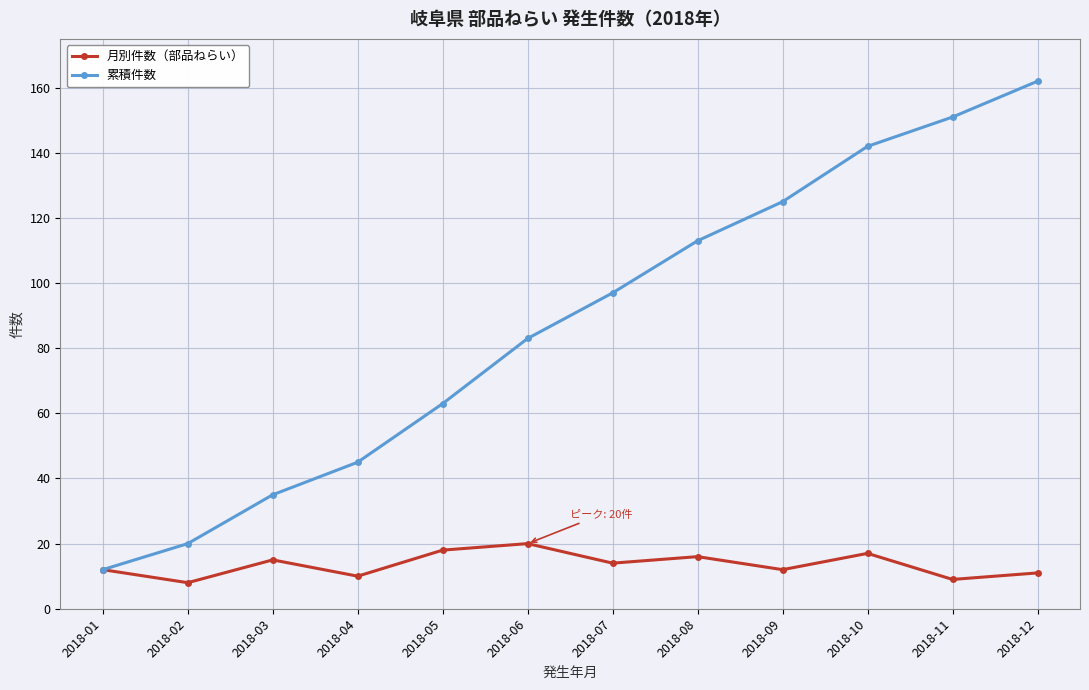

What is the lowest value of the 月別件数（部品ねらい） series?

8